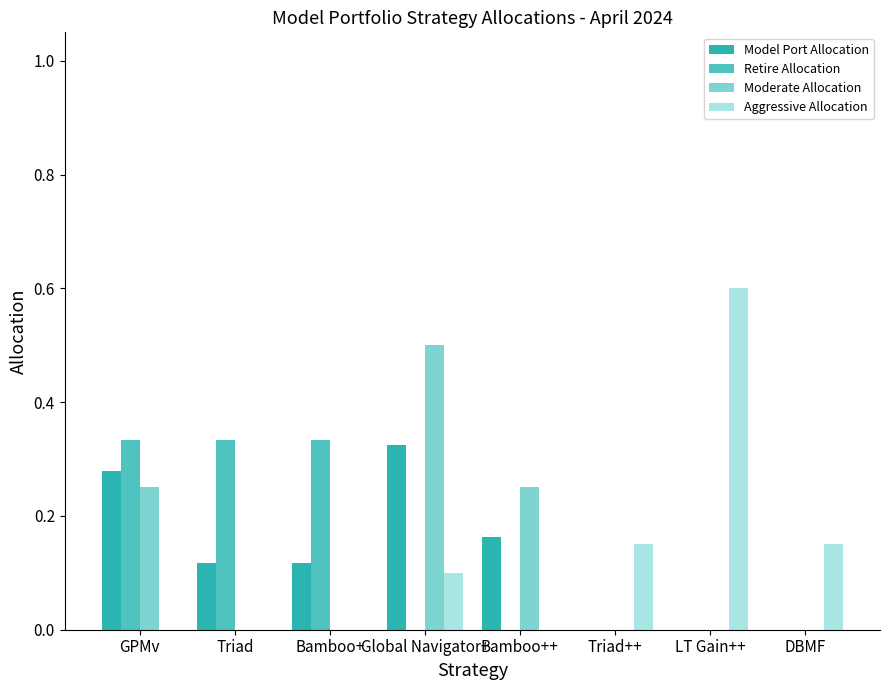

Is the value of Moderate Allocation at GPMv greater than the value of Retire Allocation at DBMF?

Yes